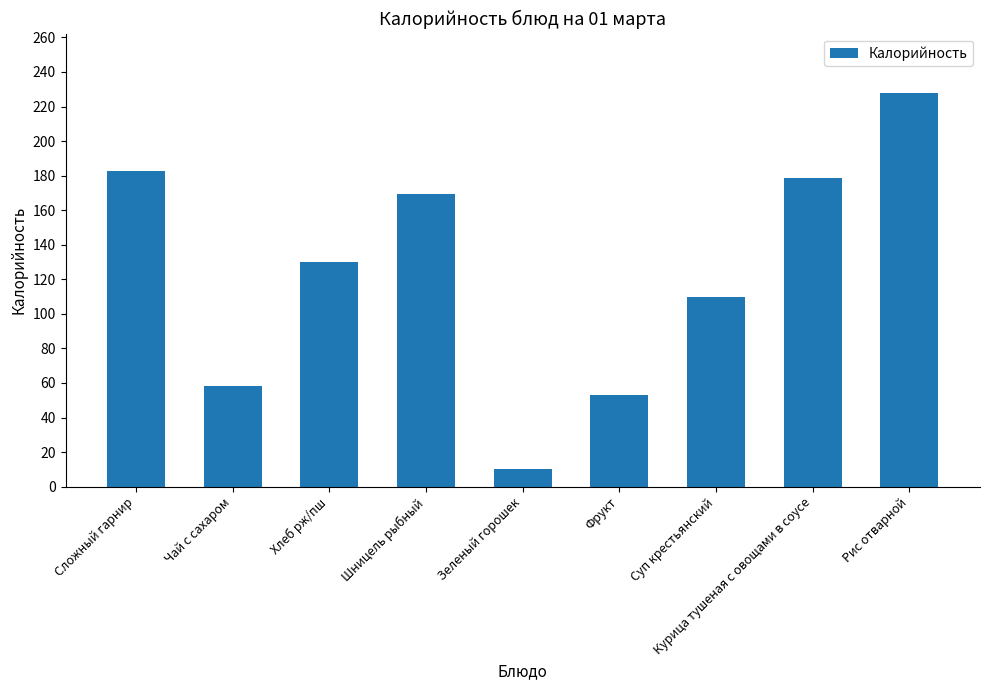

What is the label of the 2nd bar from the left?

Чай с сахаром